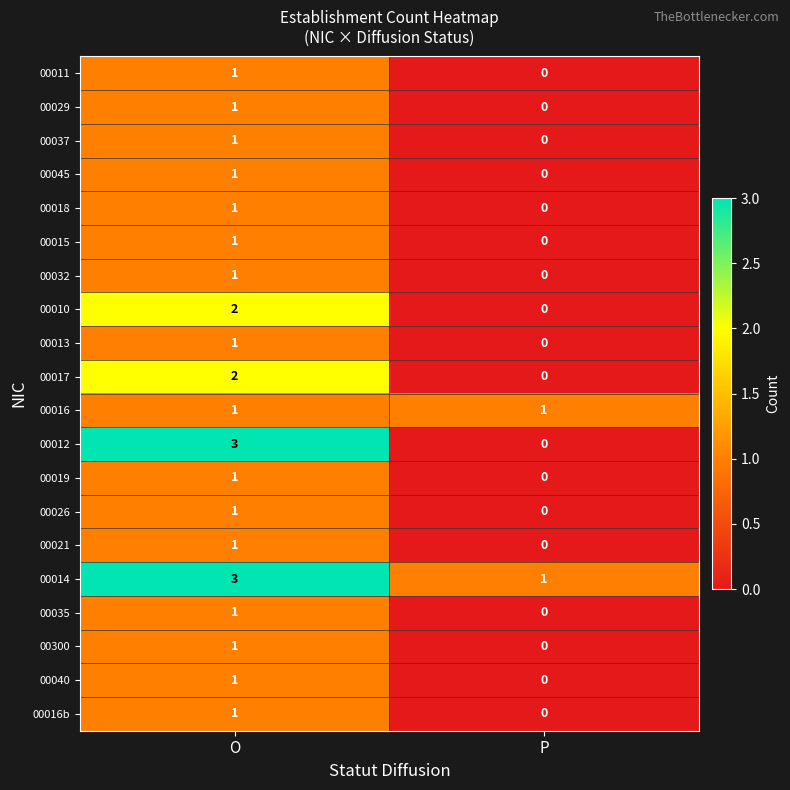

The 00016b series shows 0 at P. True or false?

True